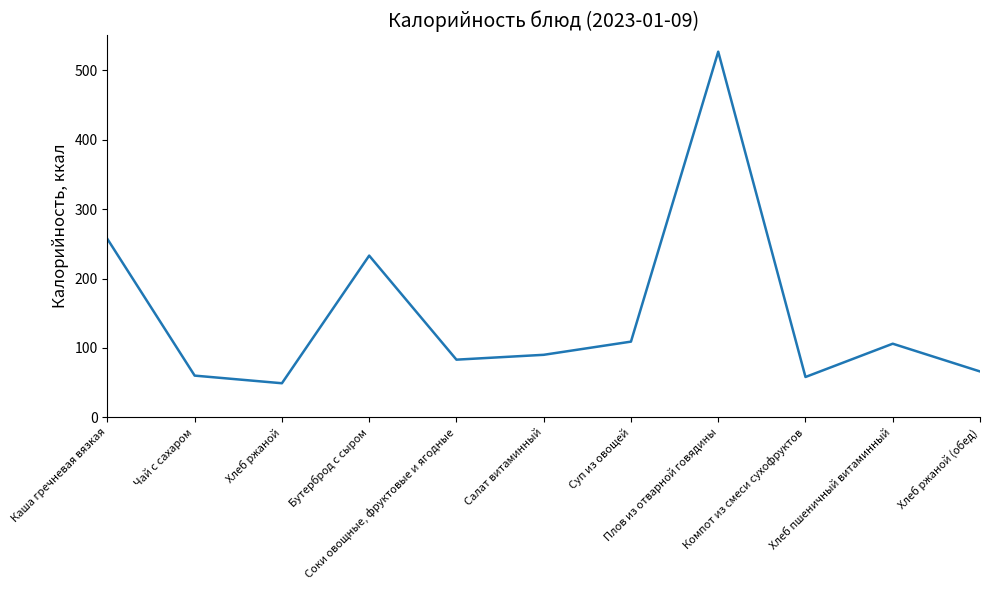

What is the smallest value displayed?

49